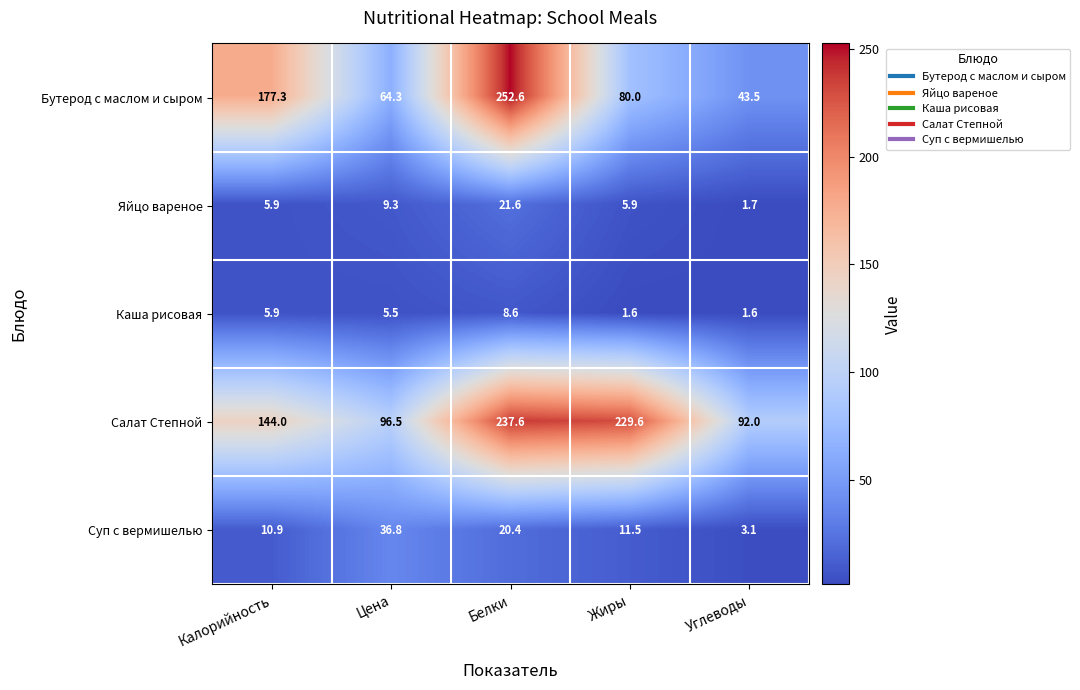

Count the number of data series in this chart.

5